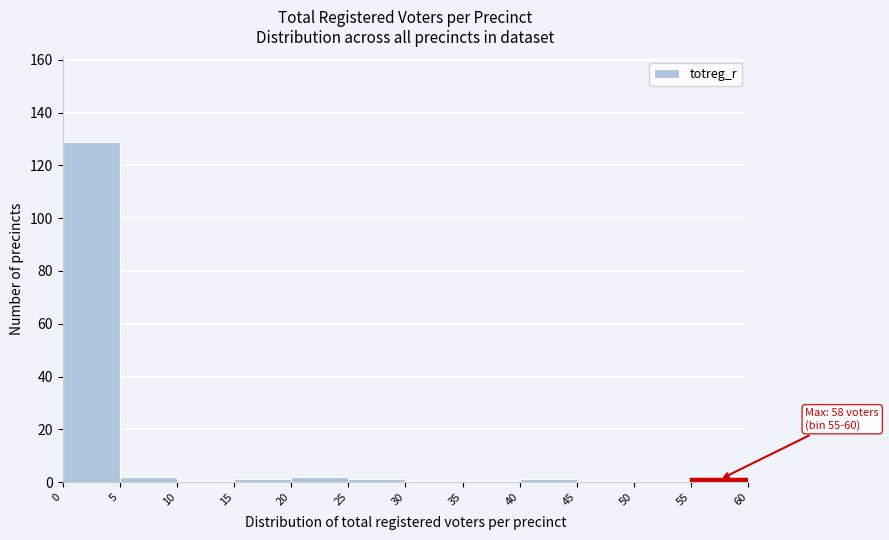

Over which range of the x-axis is the bar tallest?

0 to 5